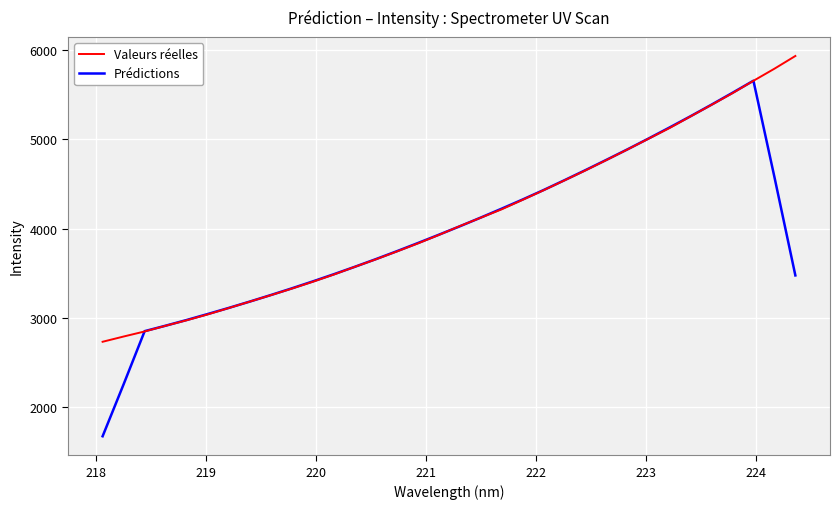

Which series has the widest spread of values?

Prédictions